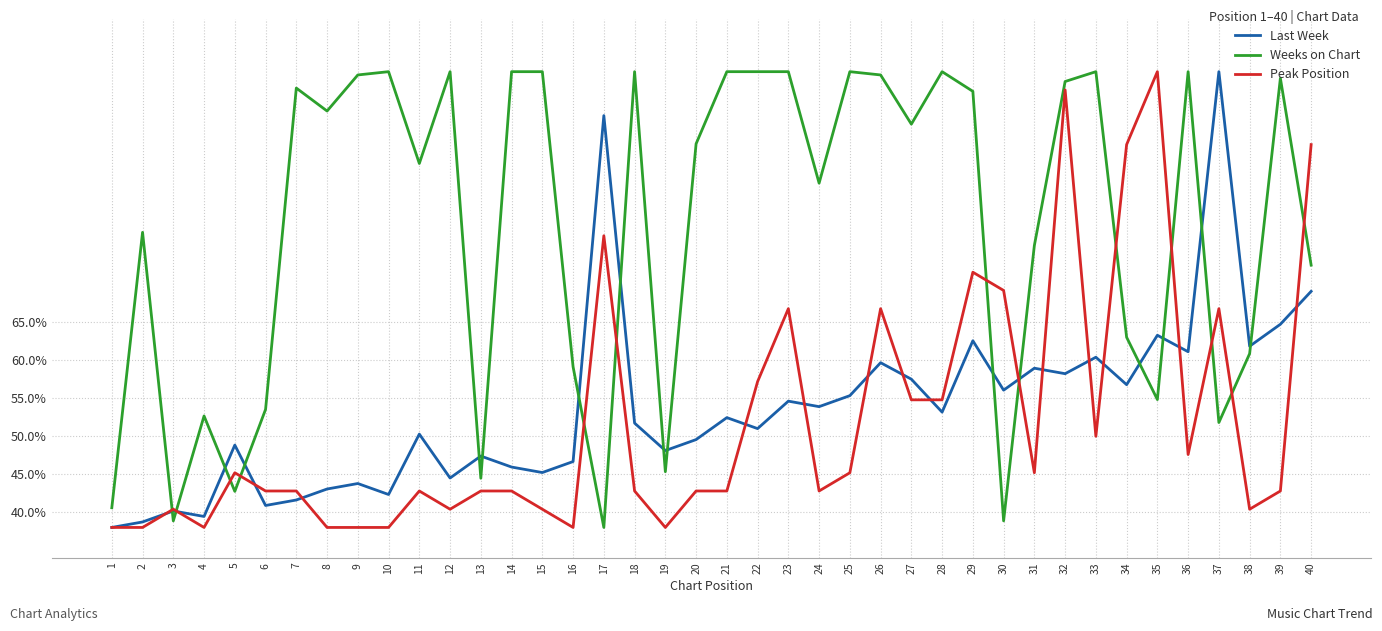

True or false: Weeks on Chart and Peak Position intersect in this chart.

True